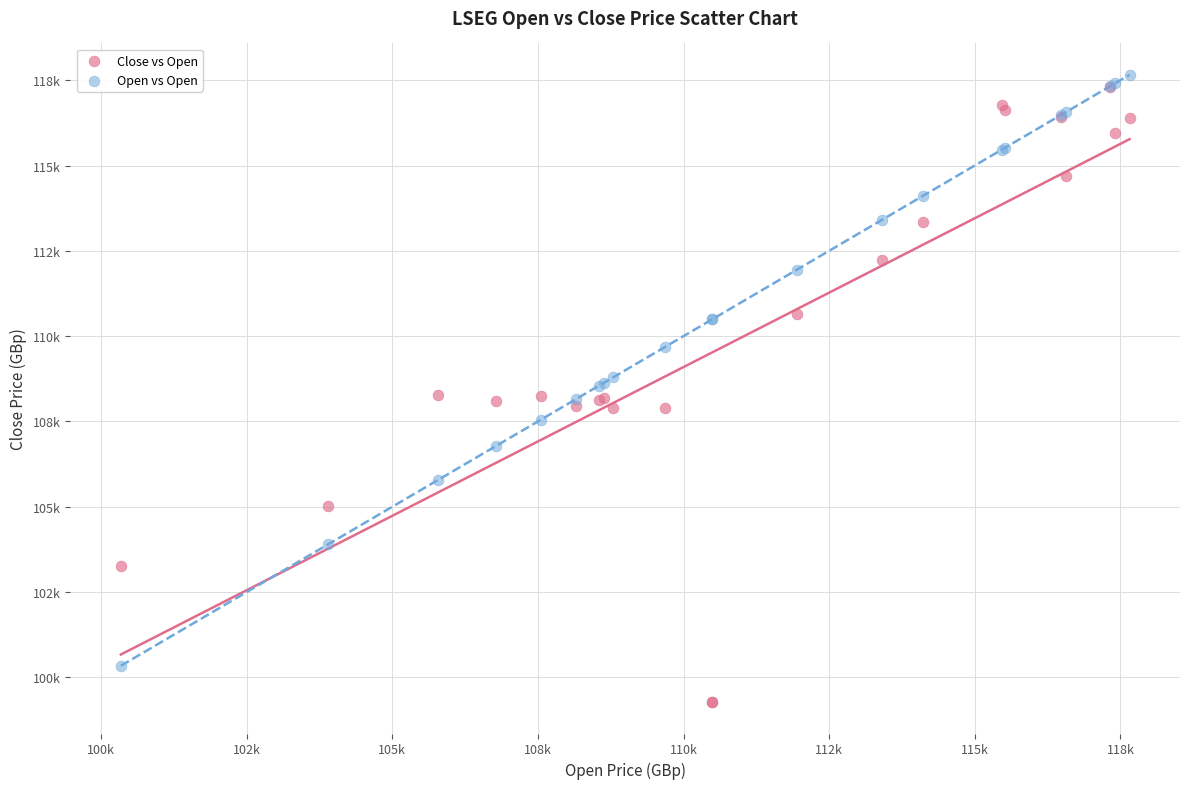

Which series has the largest Y range (max minus min)?

Close vs Open